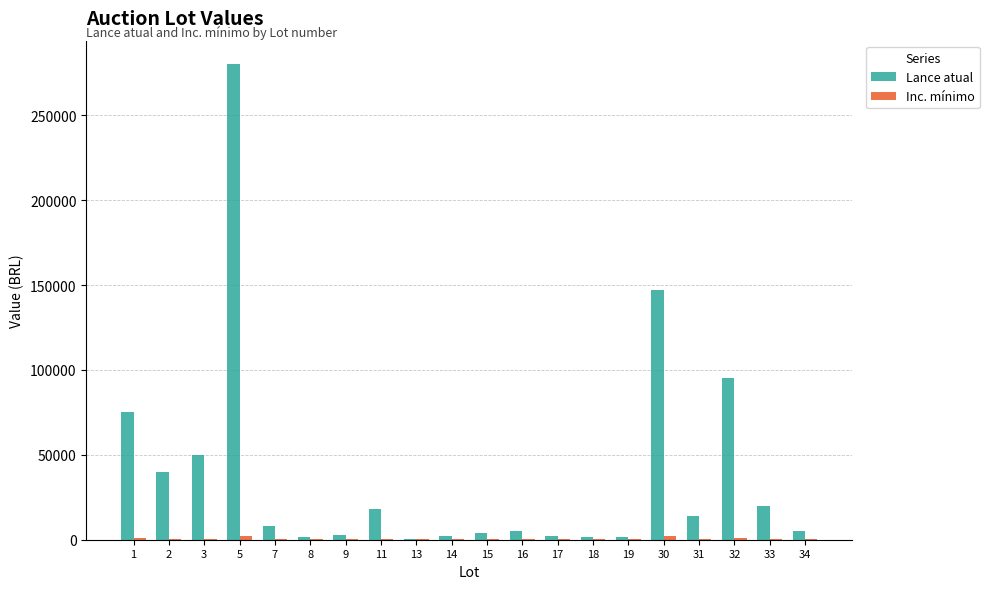

Between 3 and 30, which series saw the biggest shift?

Lance atual